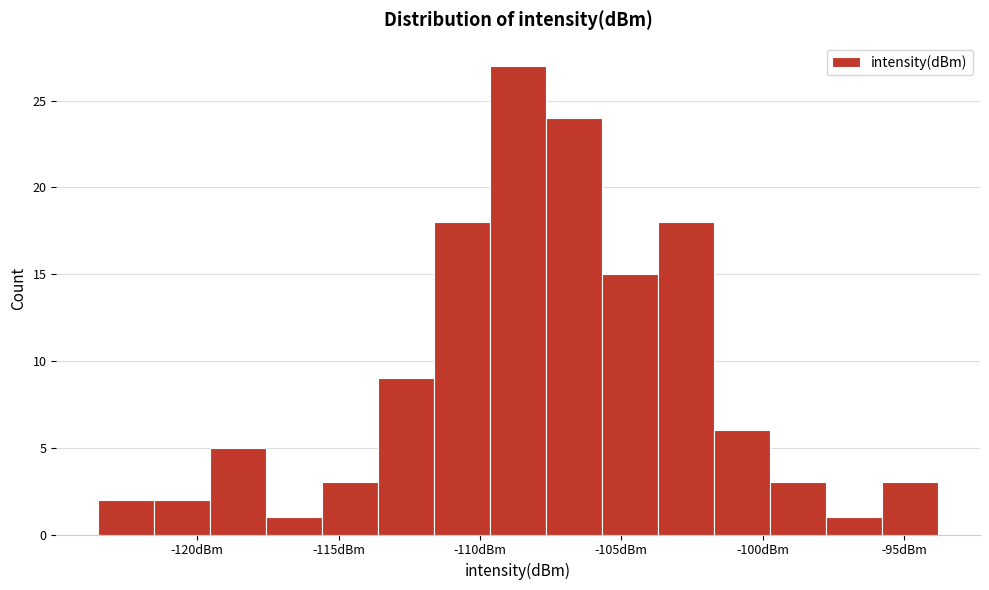

Read against the x-axis, roughly where is the centre of the tallest bar?

-108.5